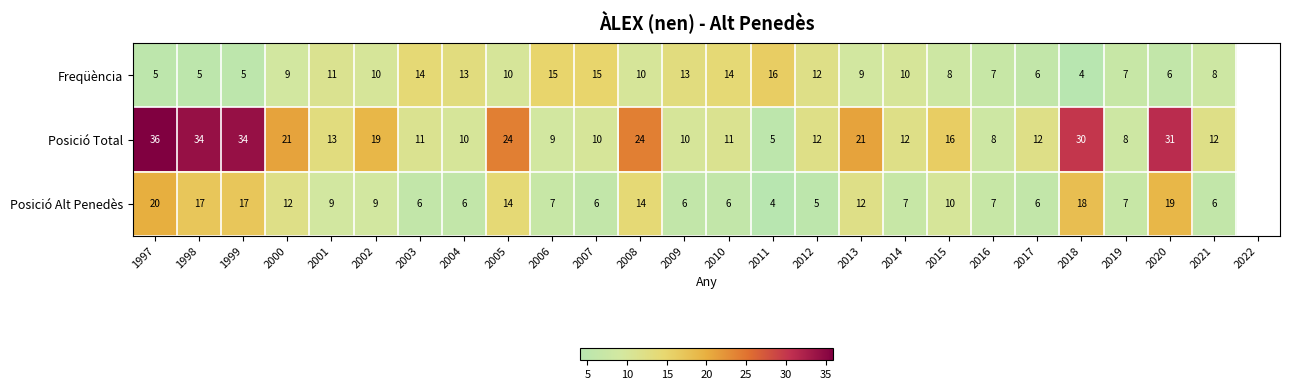

What is the spread (max minus min) of values at 2003?

8